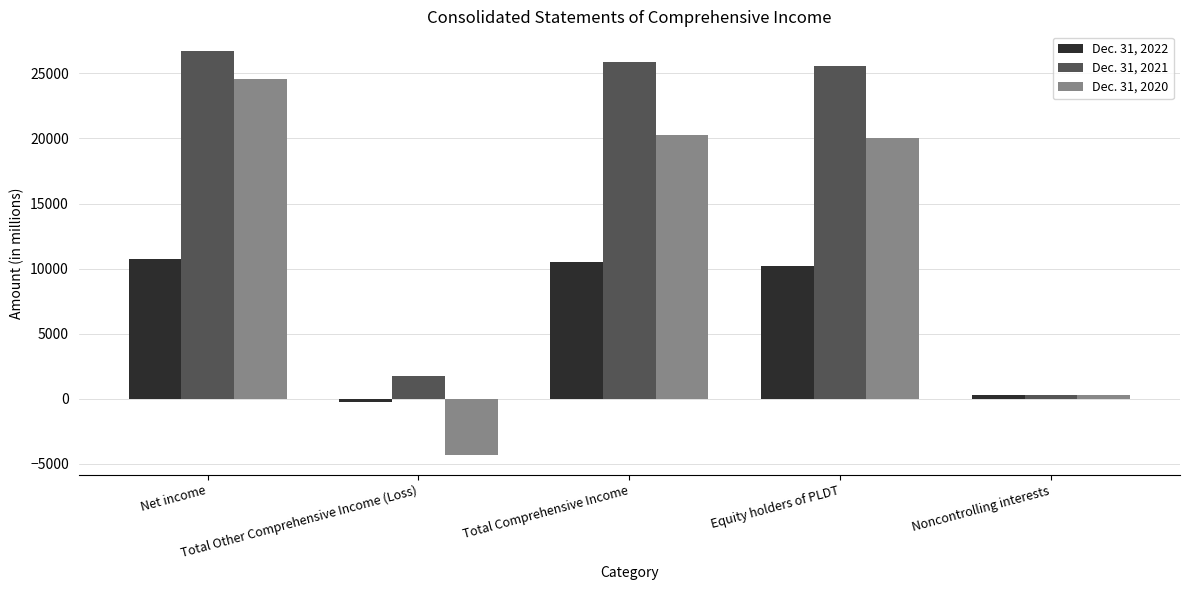

How many groups of bars are there?

5